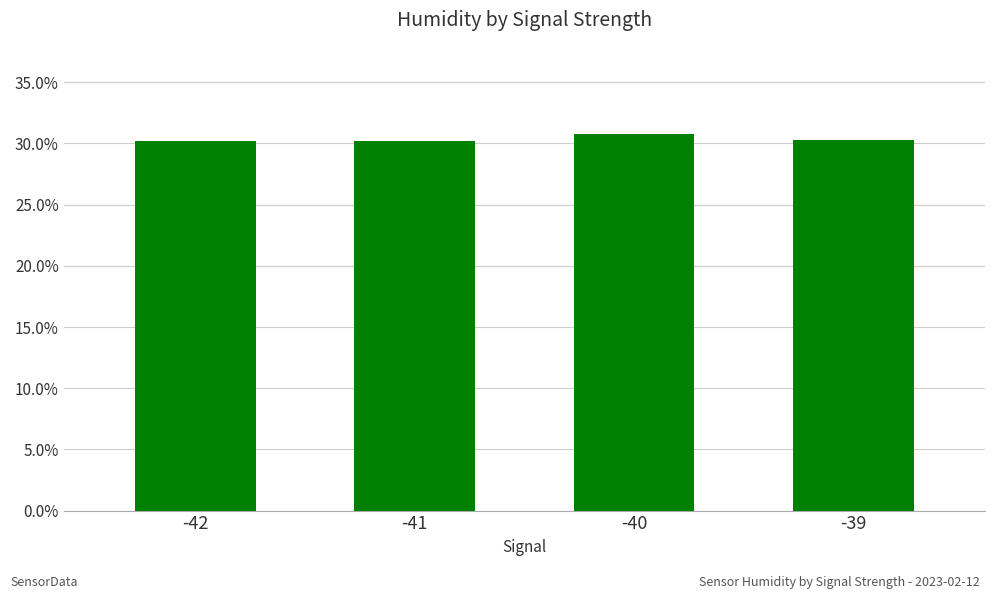

True or false: the data shows 48.2 at -39.

False